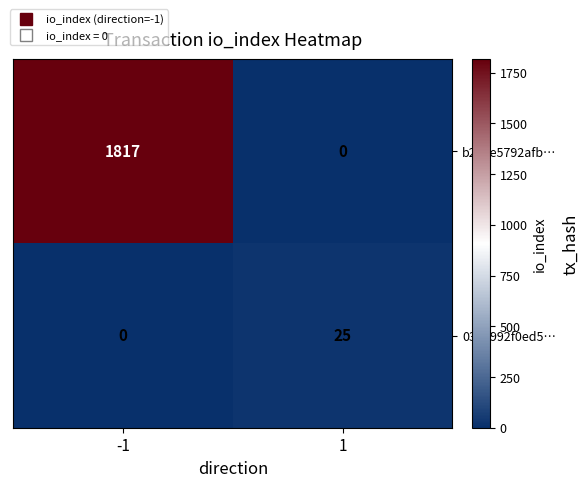

At how many categories does at least one series exceed 1739?

1